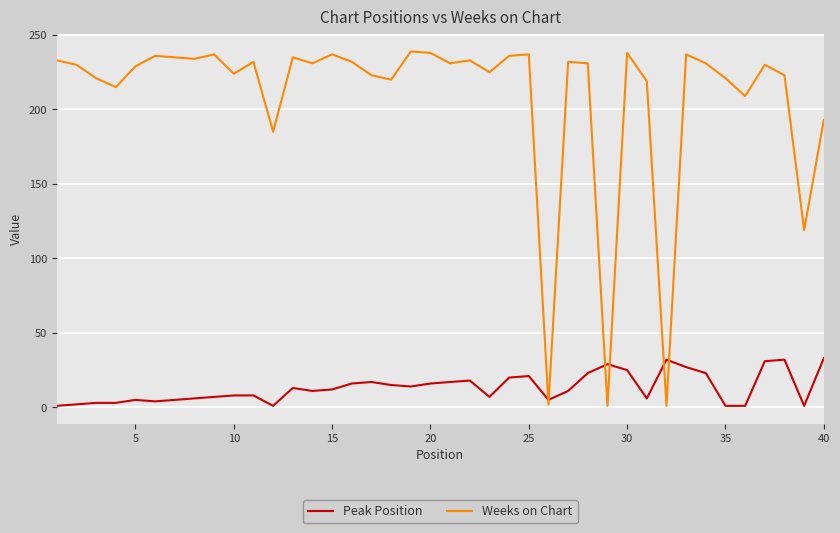

Which series has the largest range (max minus min)?

Weeks on Chart